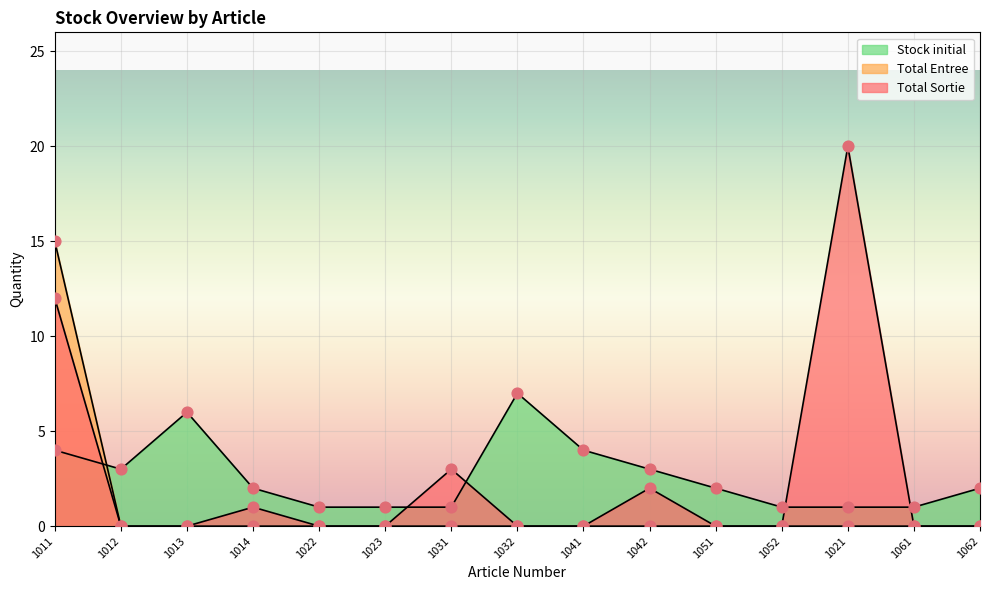

Which series reaches the minimum Y coordinate?

Total Sortie